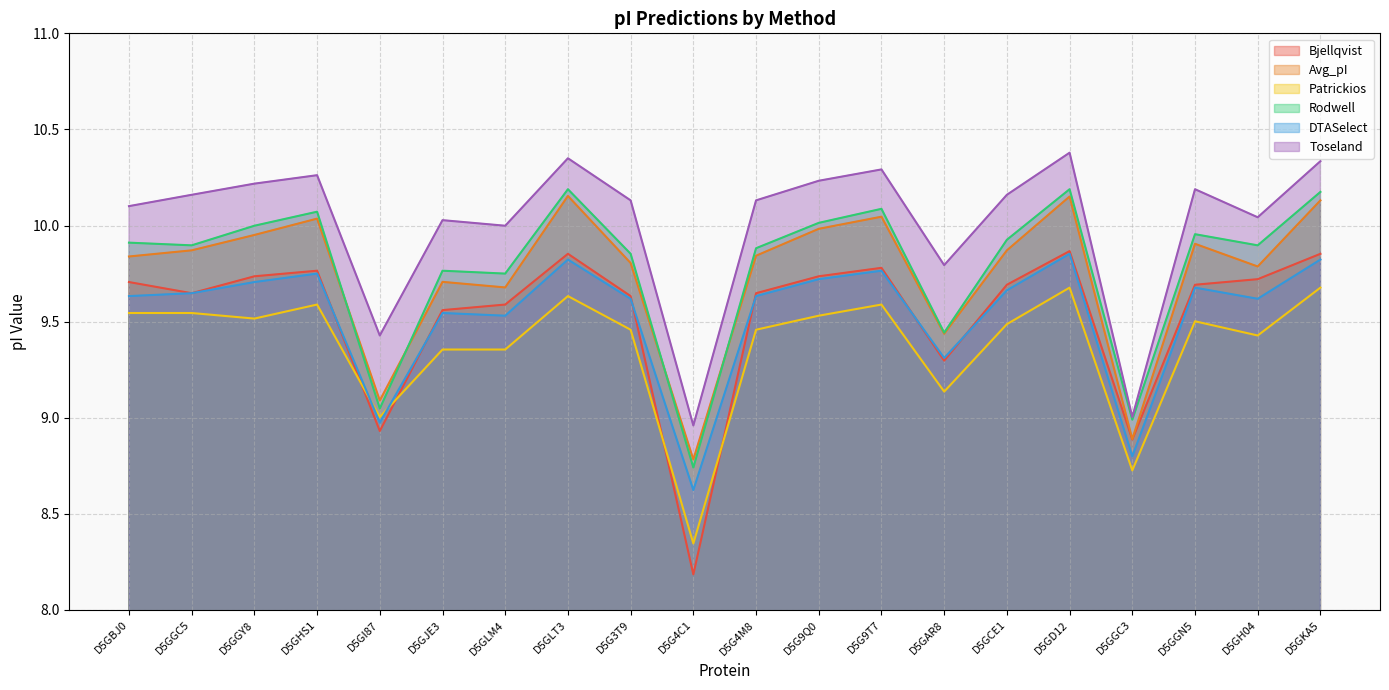

Which series has the largest range (max minus min)?

Bjellqvist